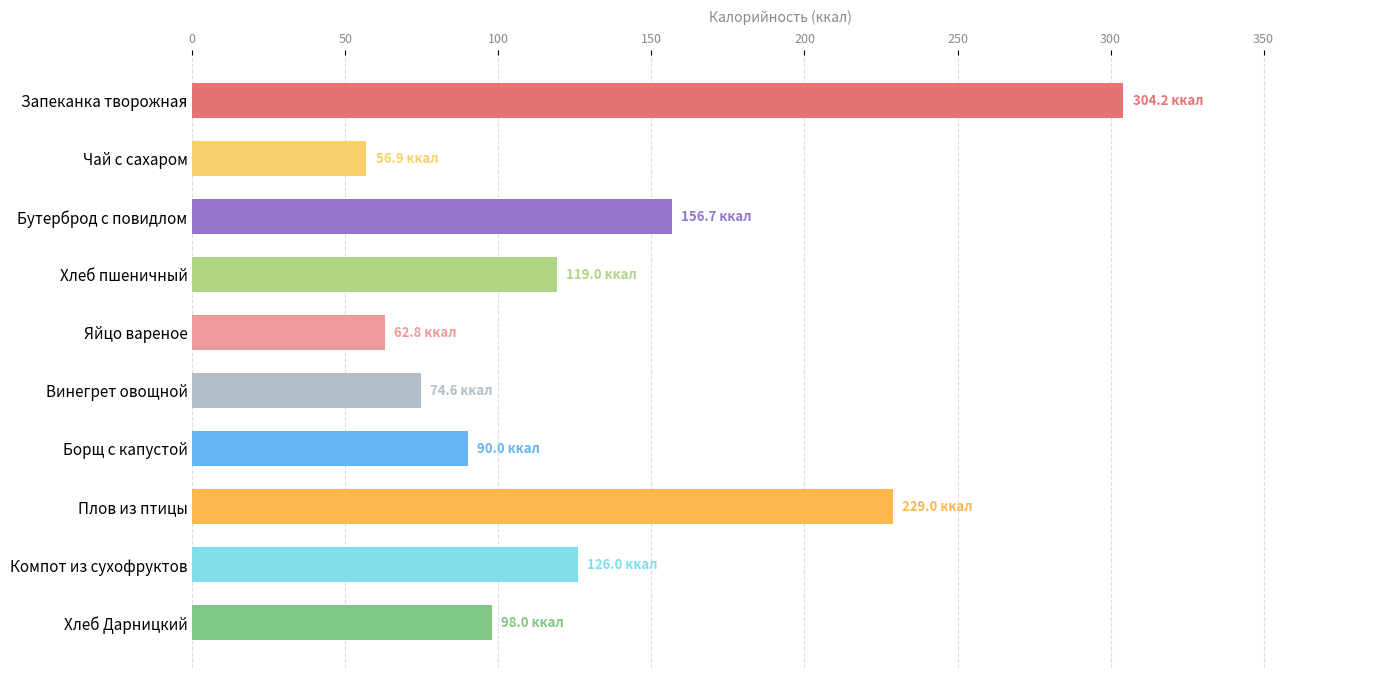

How many categories are shown in the chart?

10